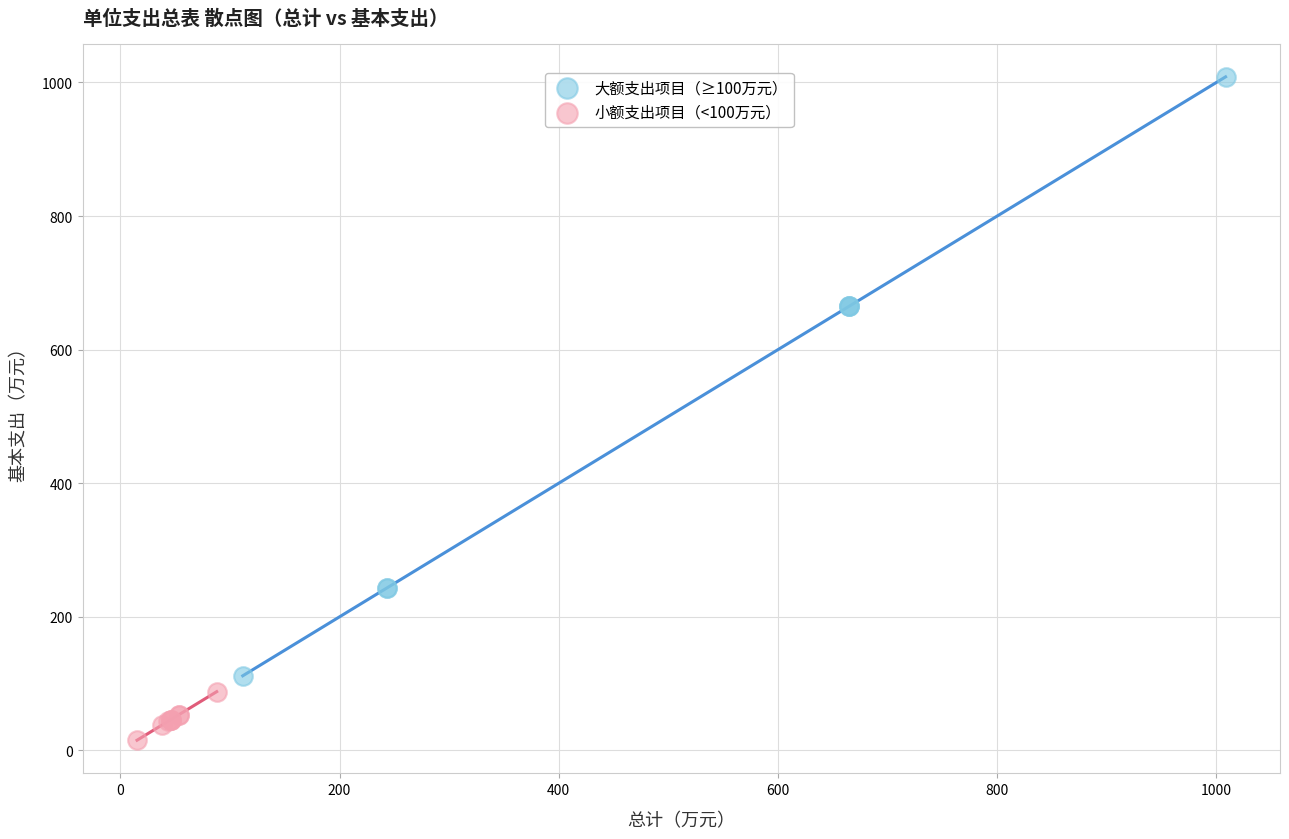

Which series contains the highest Y value?

大额支出项目（≥100万元）